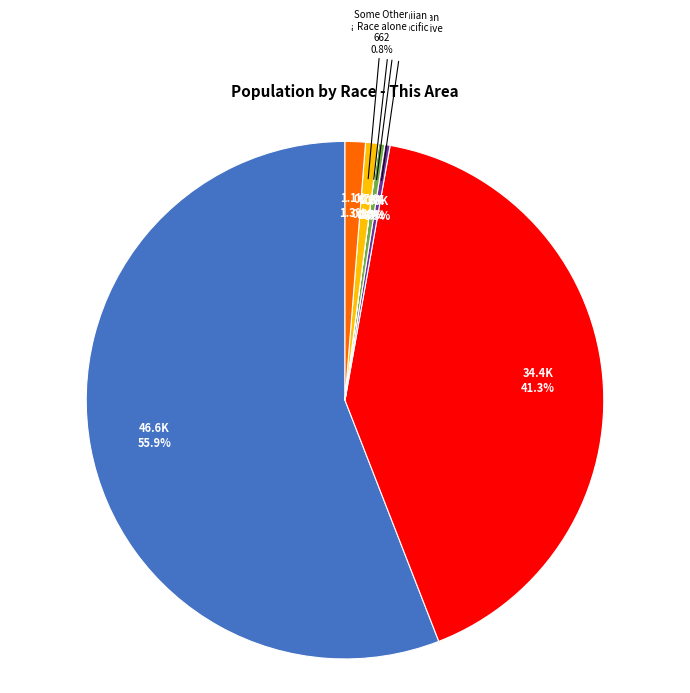

Rank the categories by value from lowest to highest.

Native Hawaiian and Other Pacific, American Indian and Alaska Native, Asian alone, Some Other Race alone, Two or More Races, Black or African American alone, White alone